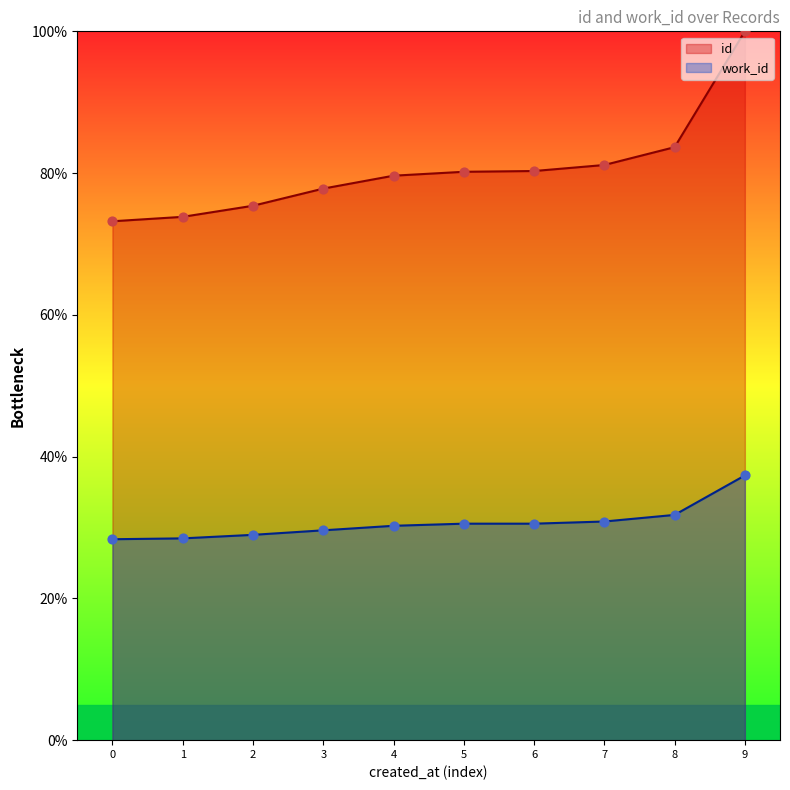

Which series has the largest total across all categories?

id